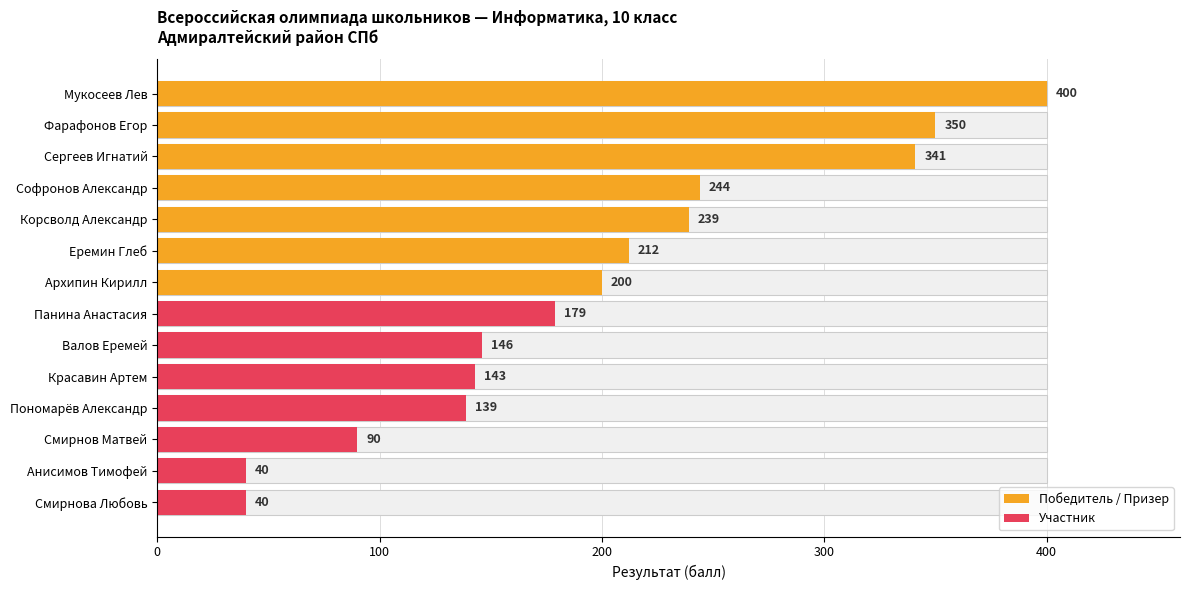

Where is the data nearest to the value 220?

Еремин Глеб